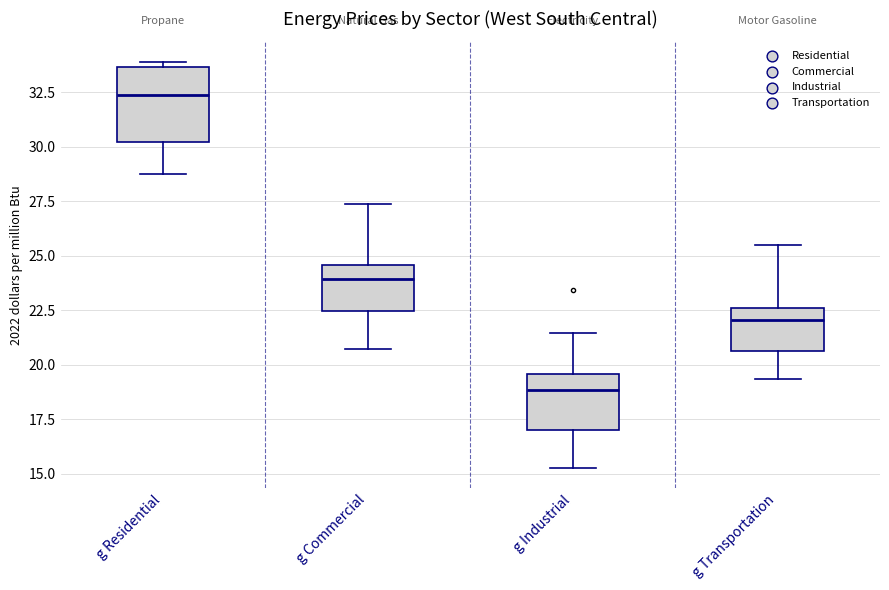

Comparing the boxes themselves (not the whiskers), which one is the tallest?

g Residential